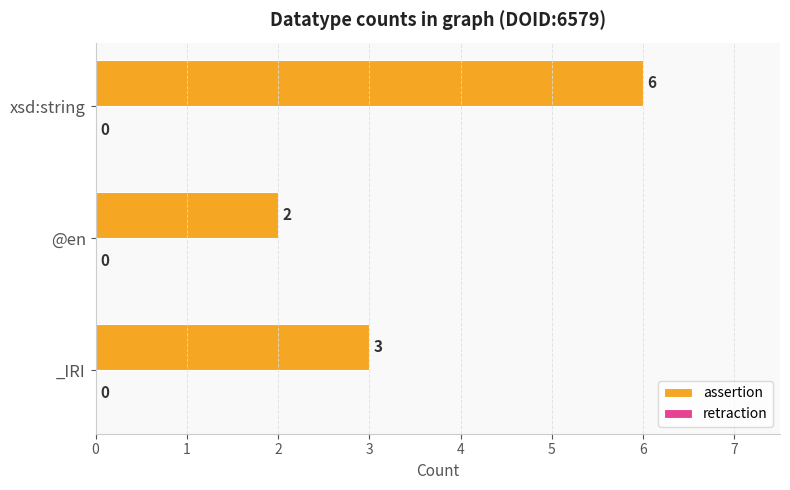

The chart shows a value of 1 at @en. True or false?

False